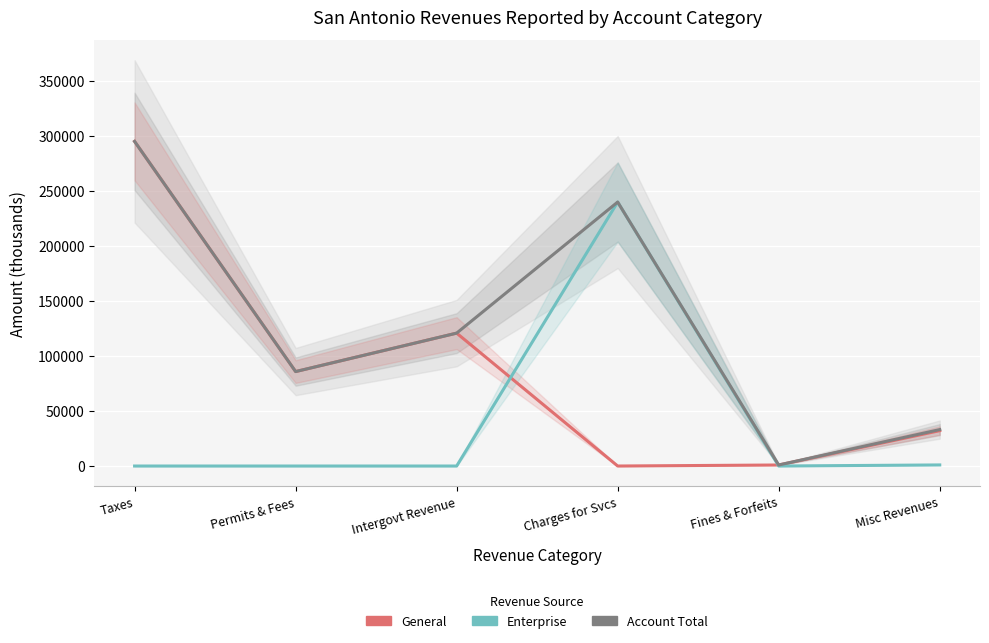

At which category does General reach its first local peak?

Intergovt Revenue